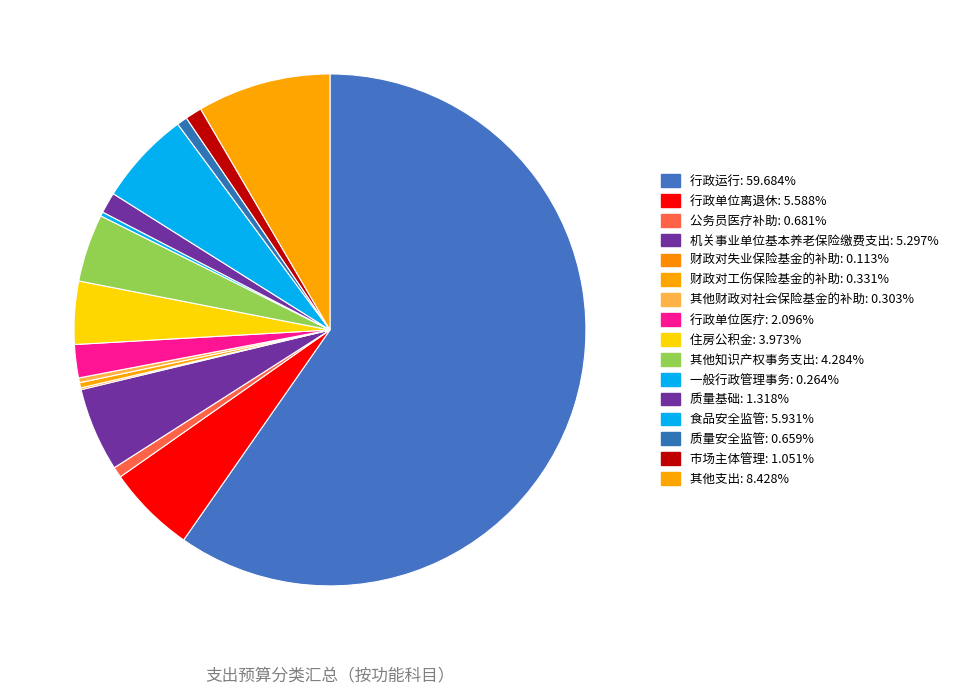

What percentage do 食品安全监管 and 市场主体管理 together represent?

7.0%